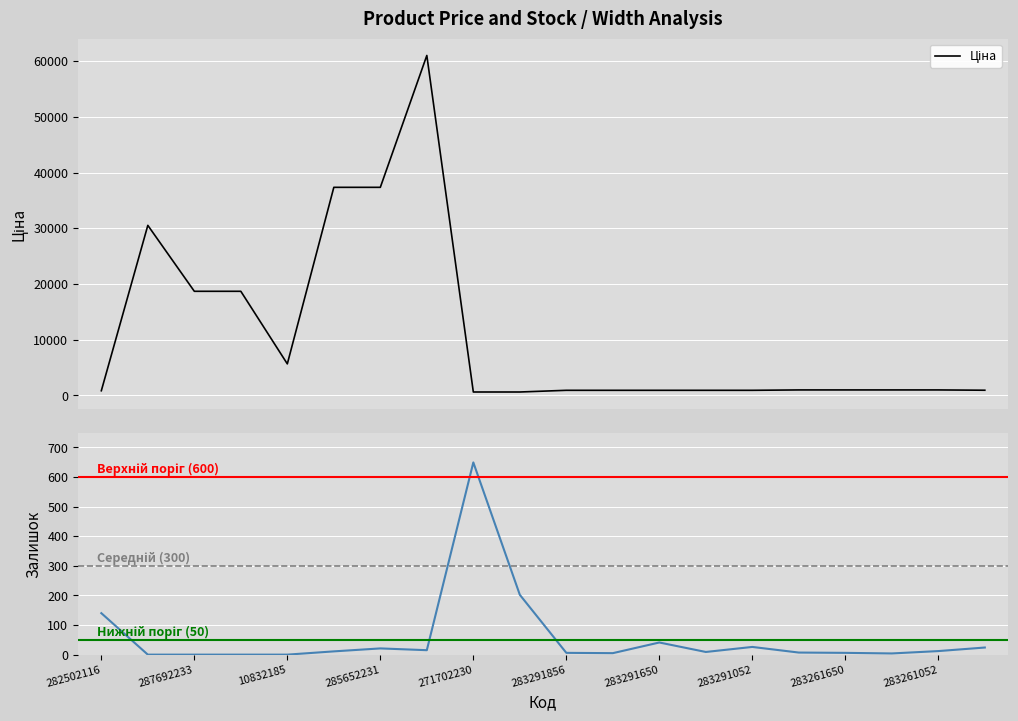

Where is the first local maximum for Ціна?

287712232